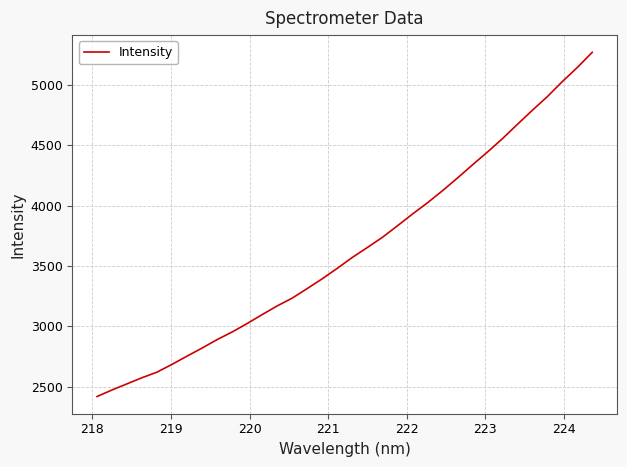

How many lines are shown in the chart?

1